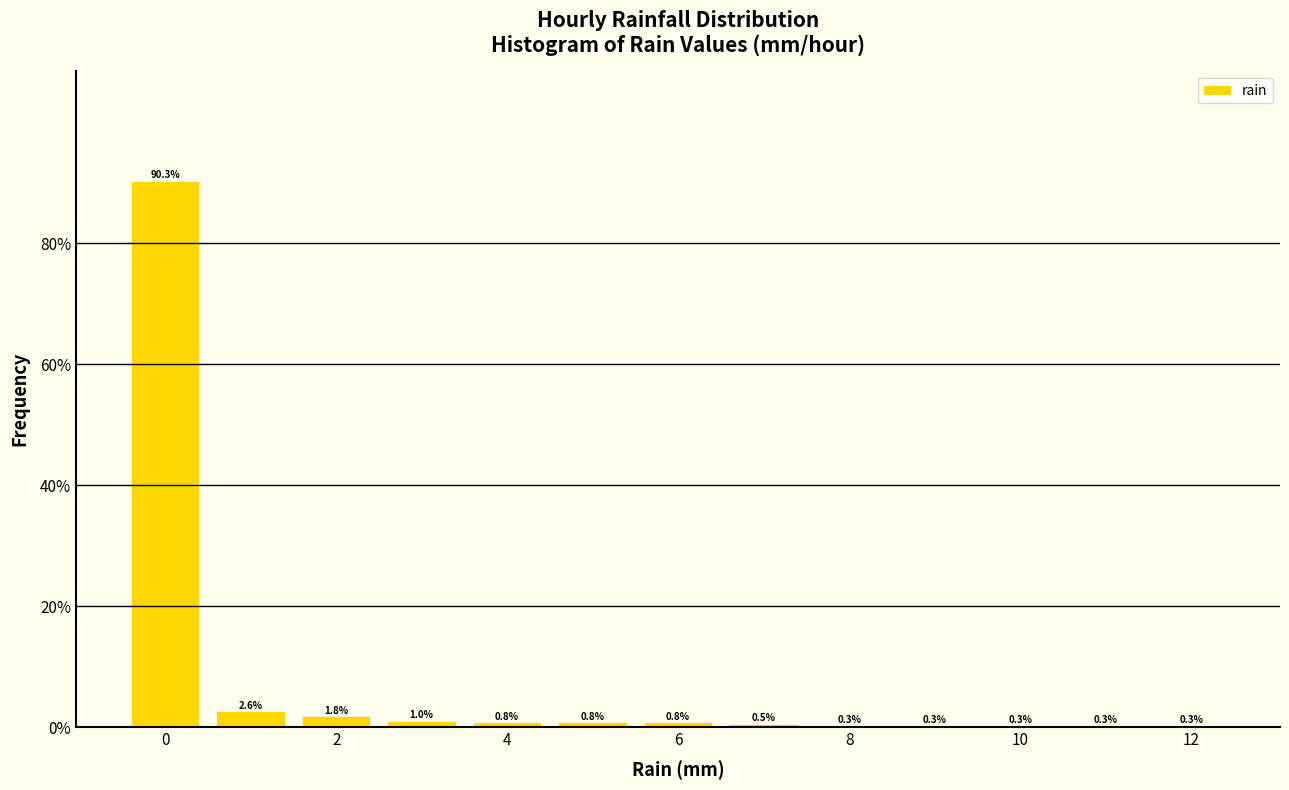

How tall is the bar that spans 3.5 to 4.5 on the x-axis? The bar edges are not printed on the chart, so give them approximately, as read against the axis.

0.8